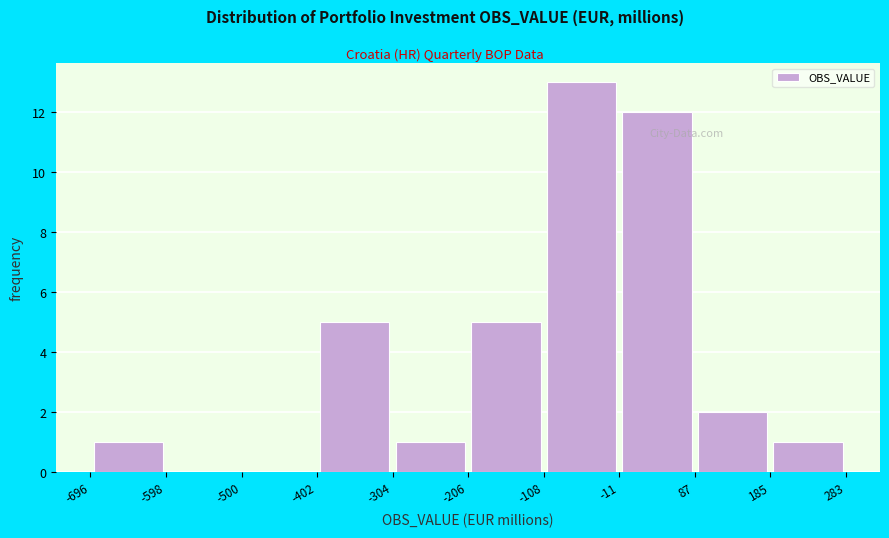

Reading left to right, list every bar in this chart as the range it spans on the x-axis followed by its height. The values are not printed on the chart, so give them approximately, as read against the axis.

-696 to -598: 1
-598 to -500: 0
-500 to -402: 0
-402 to -304: 5
-304 to -206: 1
-206 to -108: 5
-108 to -11: 13
-11 to 87: 12
87 to 185: 2
185 to 283: 1